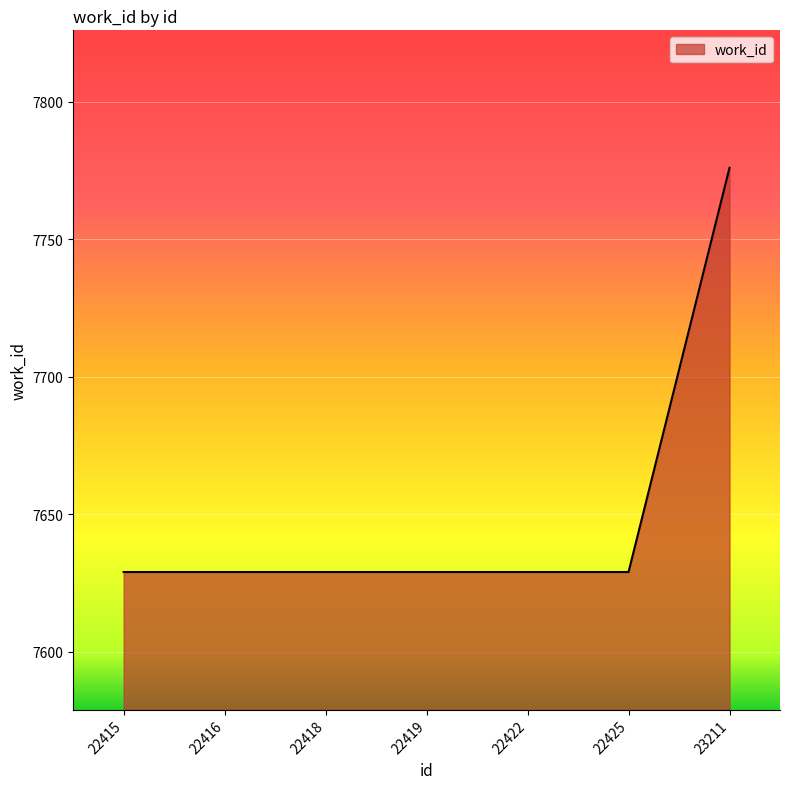

What is the average value?

7650